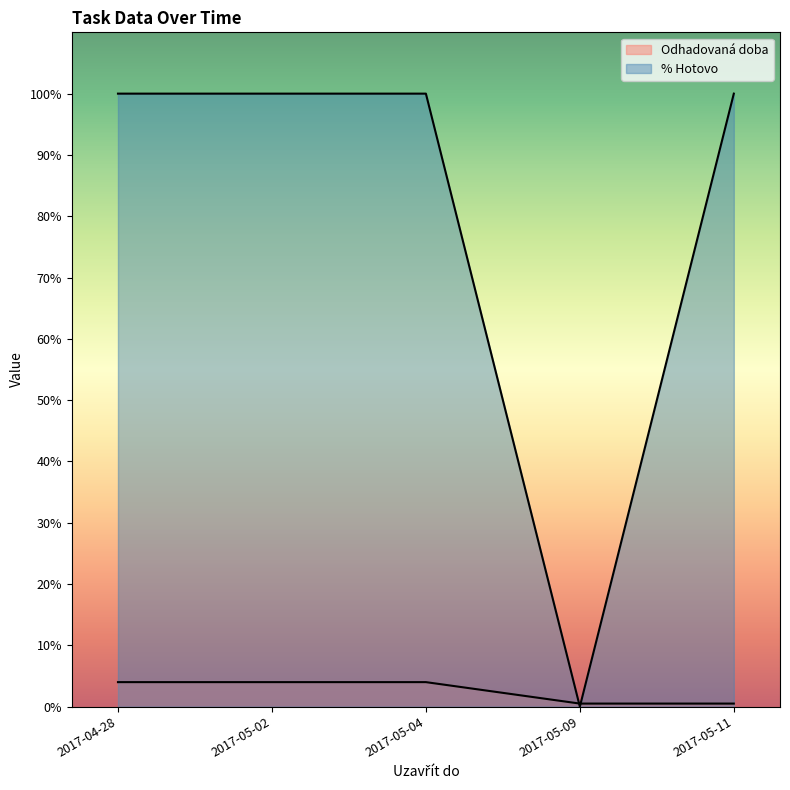

Rank the categories by Odhadovaná doba value from lowest to highest.

2017-05-09, 2017-05-11, 2017-04-28, 2017-05-02, 2017-05-04